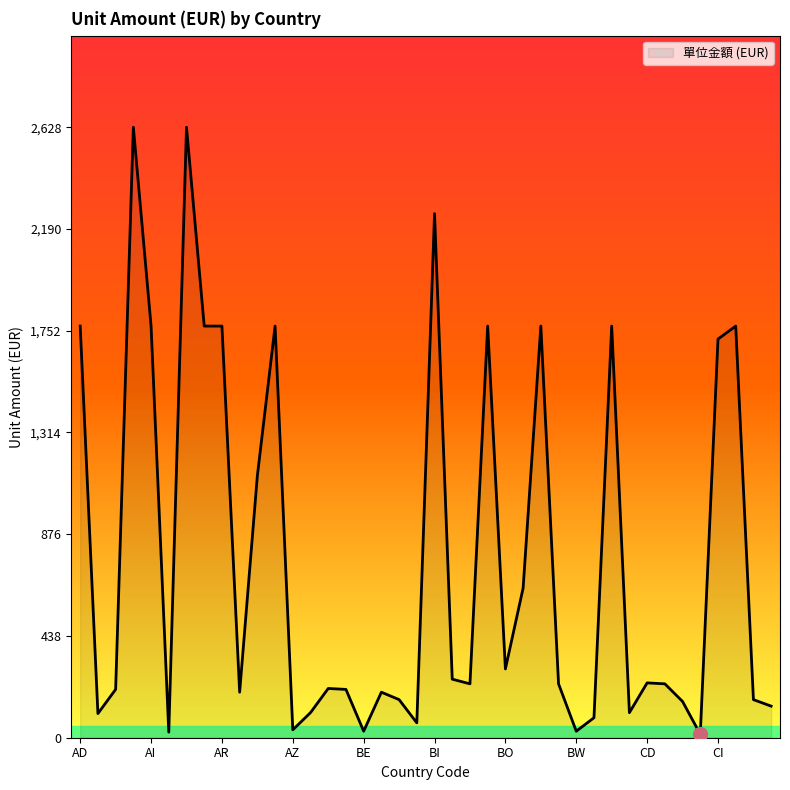

How many points are lower than both their immediate neighbors (excluding endpoints)?

11